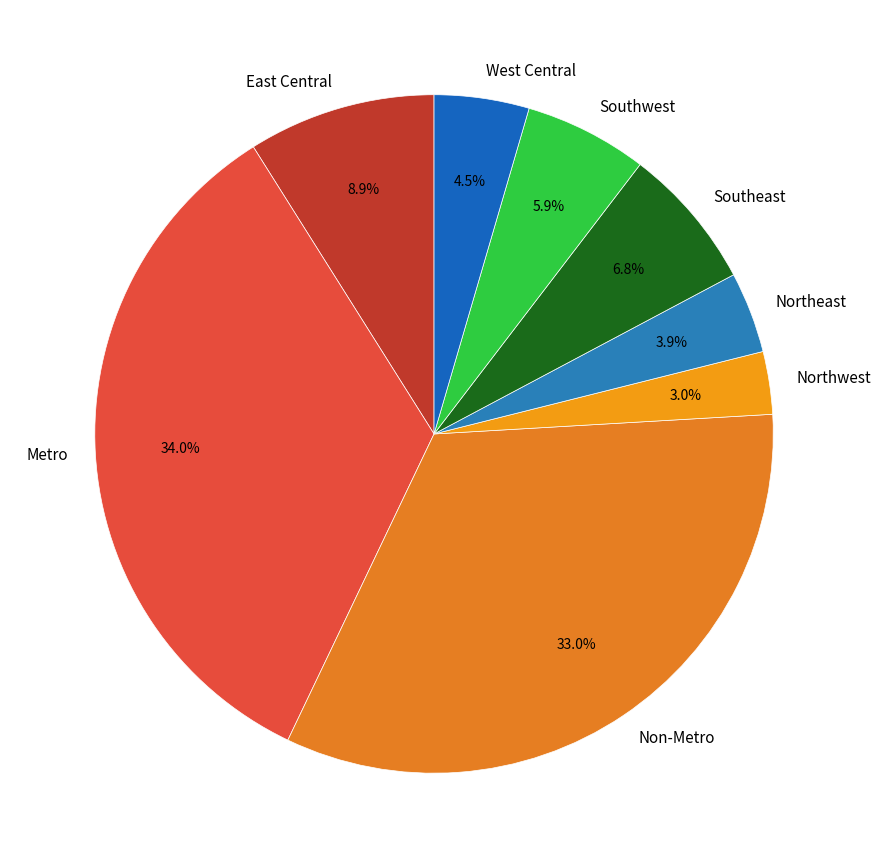

To the nearest percent, what is the difference between the largest and smallest slice percentages?

31%